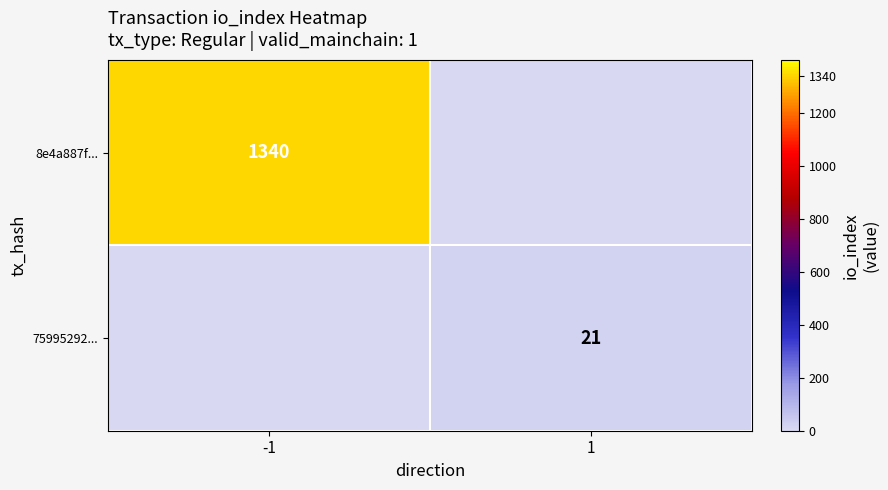

The 8e4a887f... series shows 1340 at -1. True or false?

True